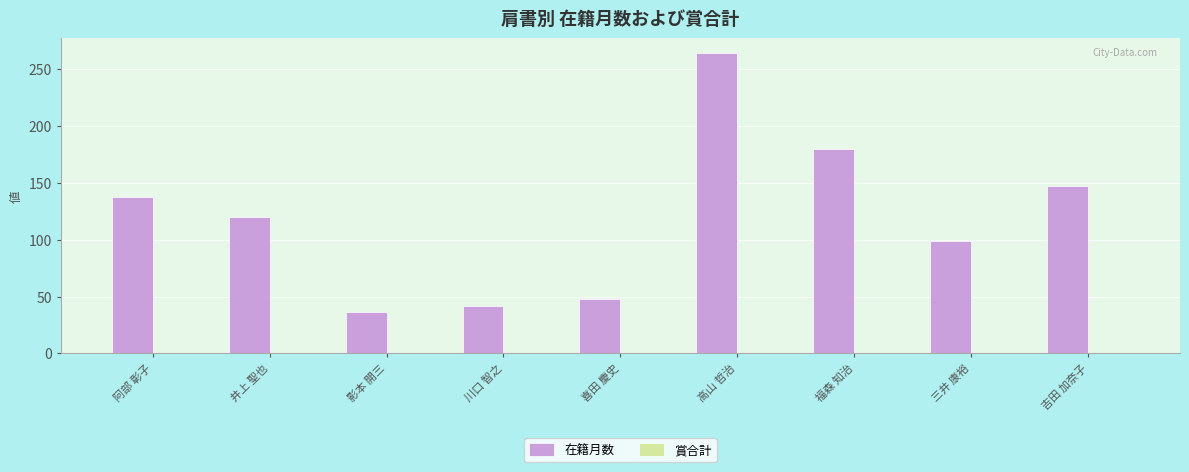

Is it true that the value at 川口 智之 is 10?

False